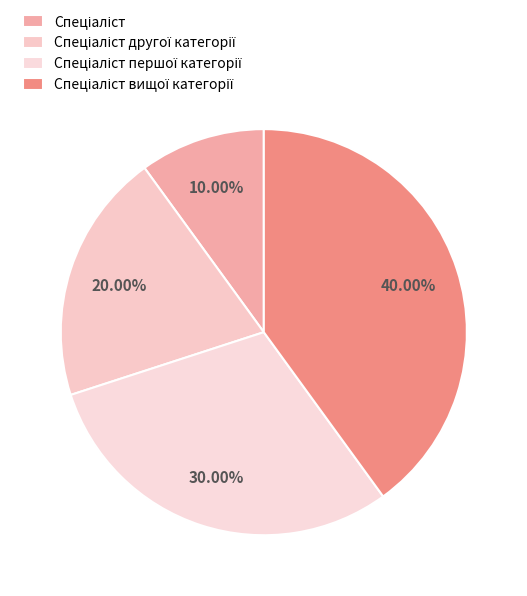

What is the ratio of the value at Спеціаліст to the value at Спеціаліст першої категорії?

0.3